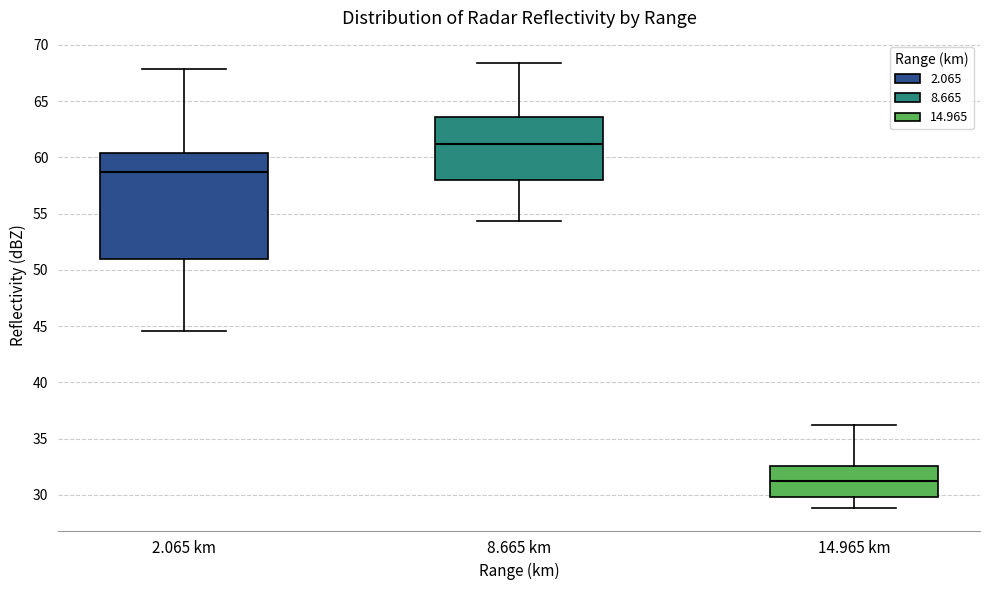

Reading left to right, transcribe this box plot: for each box, give where its median line is, the range the box spans, and where its two whiskers end, as read against the y-axis. The values are not printed on the chart, so give them approximately, as read against the axis.

2.065 km: median 58.5, box 51.0 to 60.5, whiskers 44.5 to 68.0
8.665 km: median 61.0, box 58.0 to 63.5, whiskers 54.5 to 68.5
14.965 km: median 31.0, box 30.0 to 32.5, whiskers 29.0 to 36.0